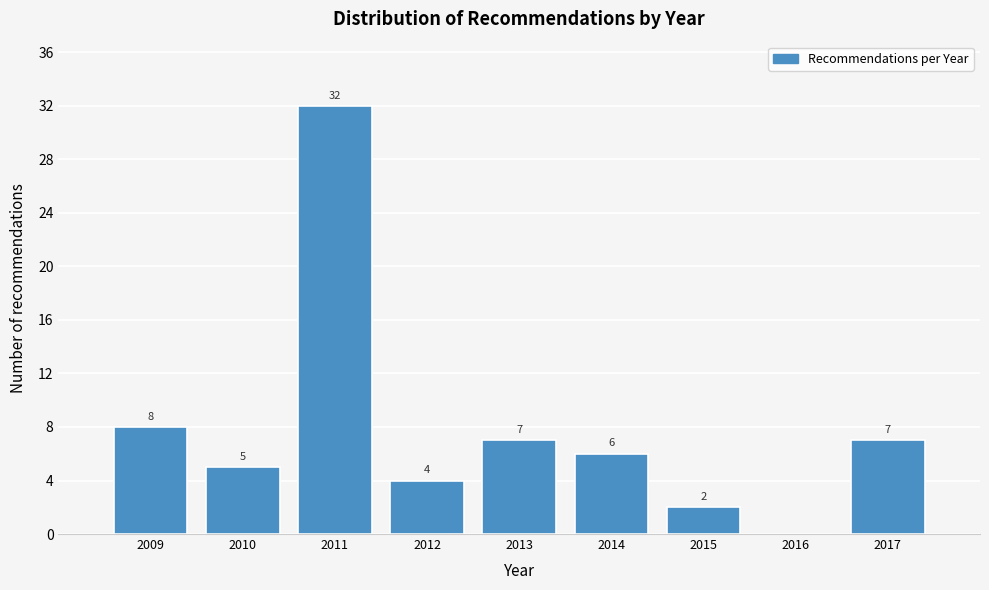

Reading left to right, list all the values displayed in this chart.

2009=8	2010=5	2011=32	2012=4	2013=7	2014=6	2015=2	2016=0	2017=7